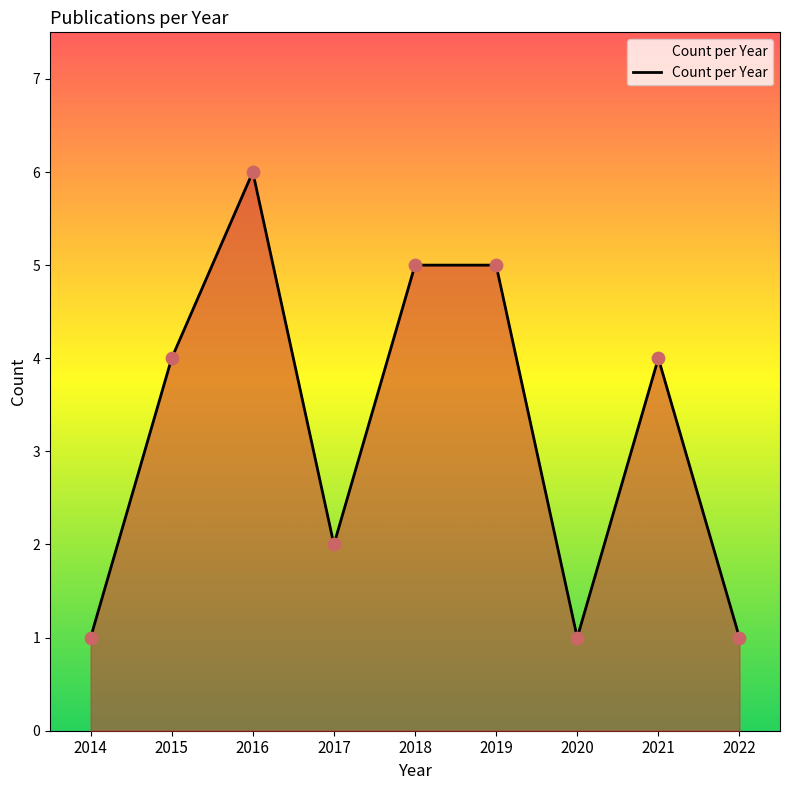

Approximately how many times larger is the value at 2018 compared to 2022?

5.0